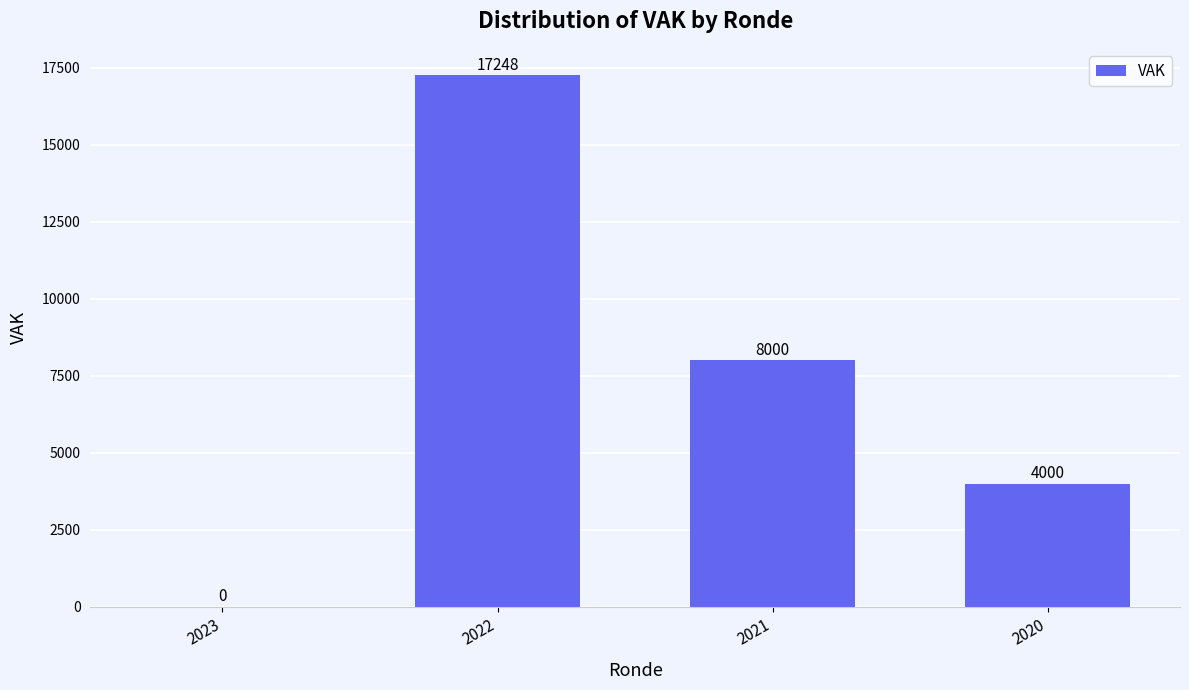

Which category has the highest value across all series?

2022